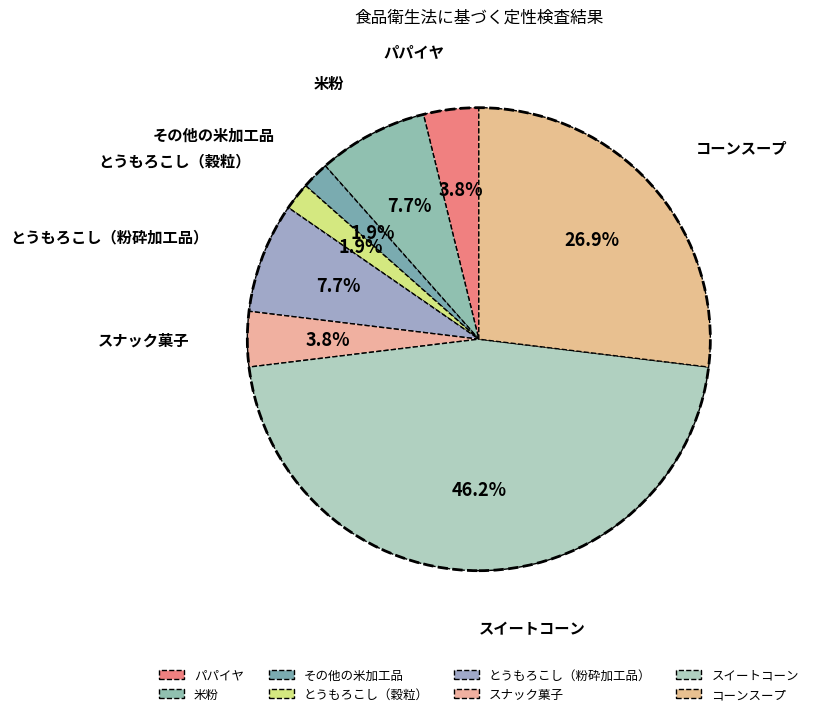

Do その他の米加工品 and とうもろこし（粉砕加工品） together represent more than half of the pie?

No